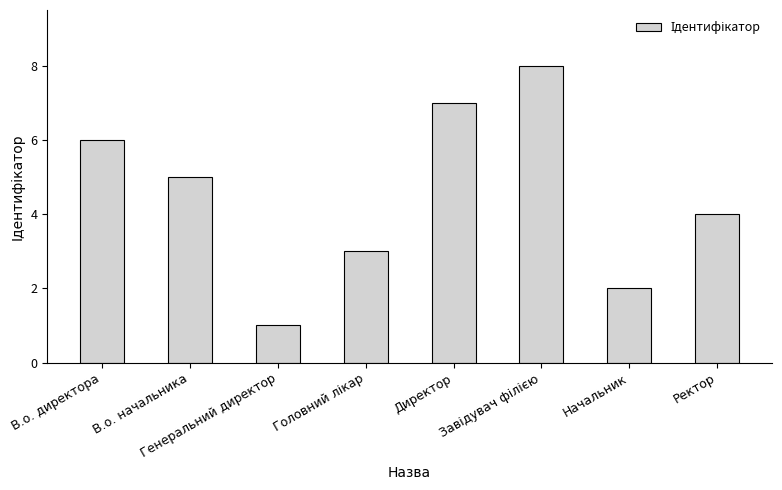

Reading left to right, what are all the values shown in this chart?

6	5	1	3	7	8	2	4